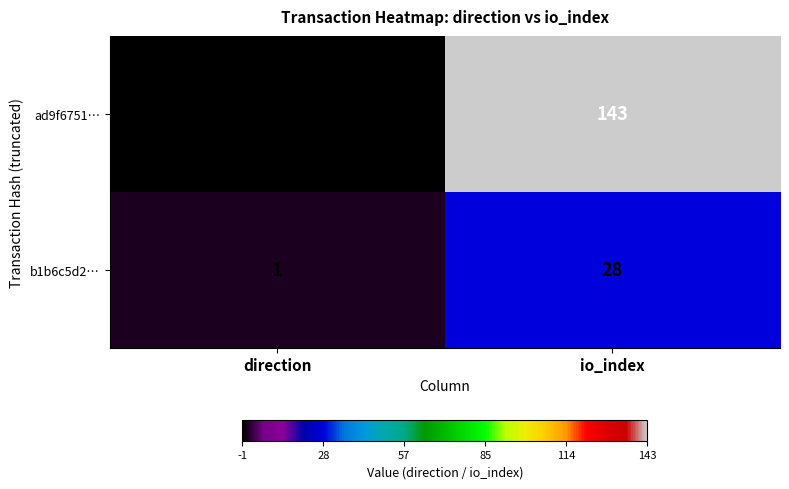

True or false: ad9f6751… has a value of 252 at io_index.

False